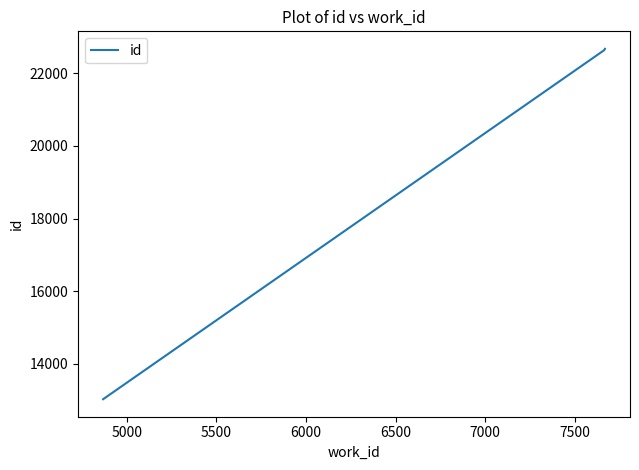

What is the sum of all values?

58336